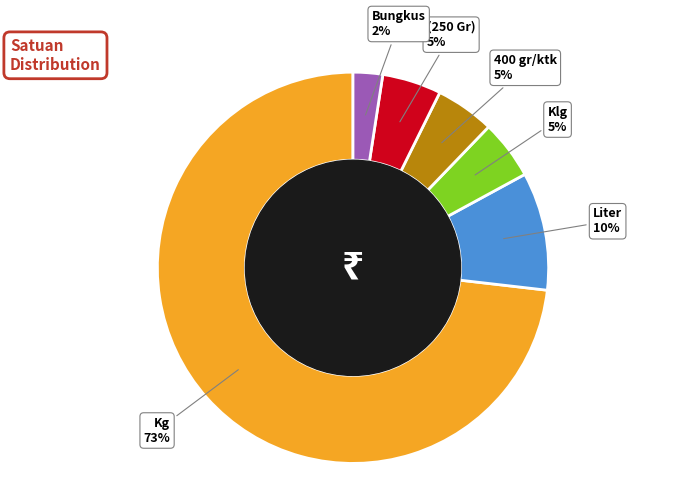

Is there a majority slice in this chart?

Yes